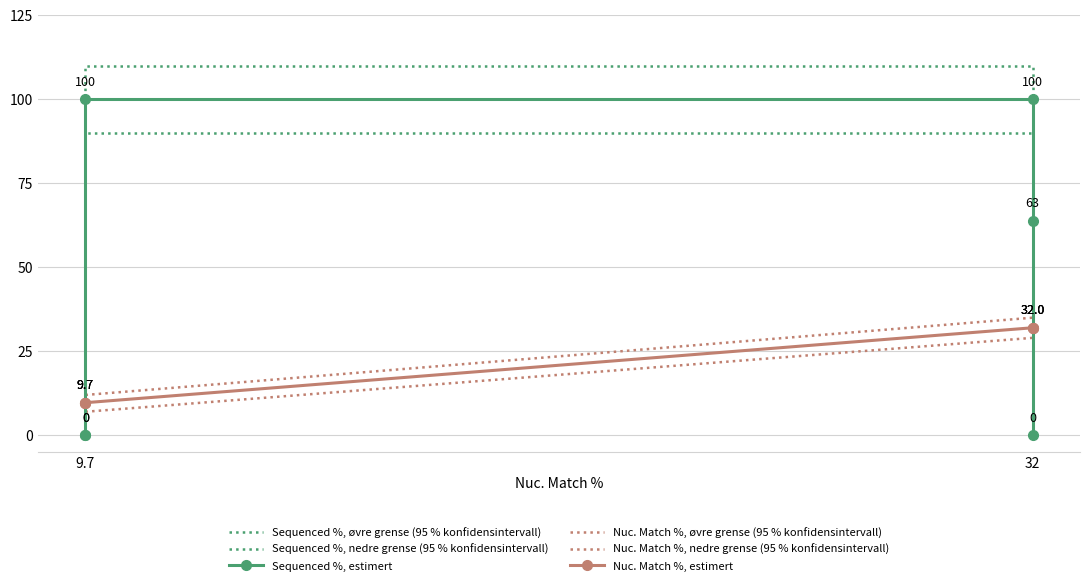

Between 9.7 and 32, which is larger?

9.7